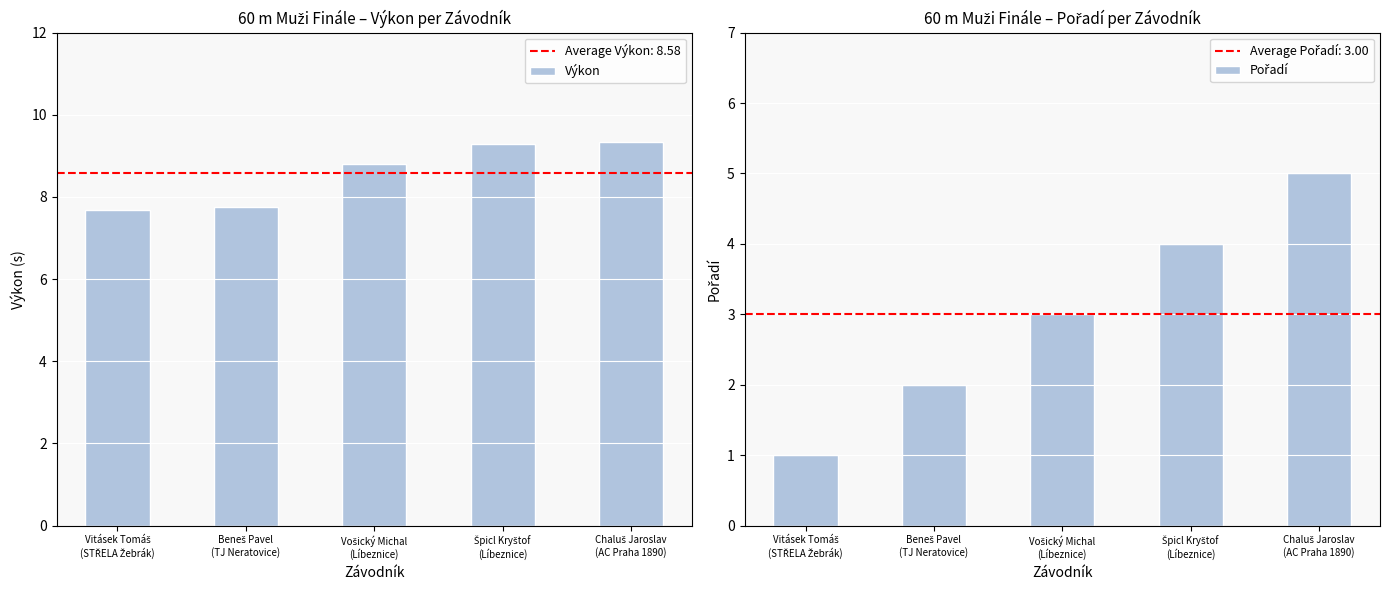

How many bars are there in total?

10